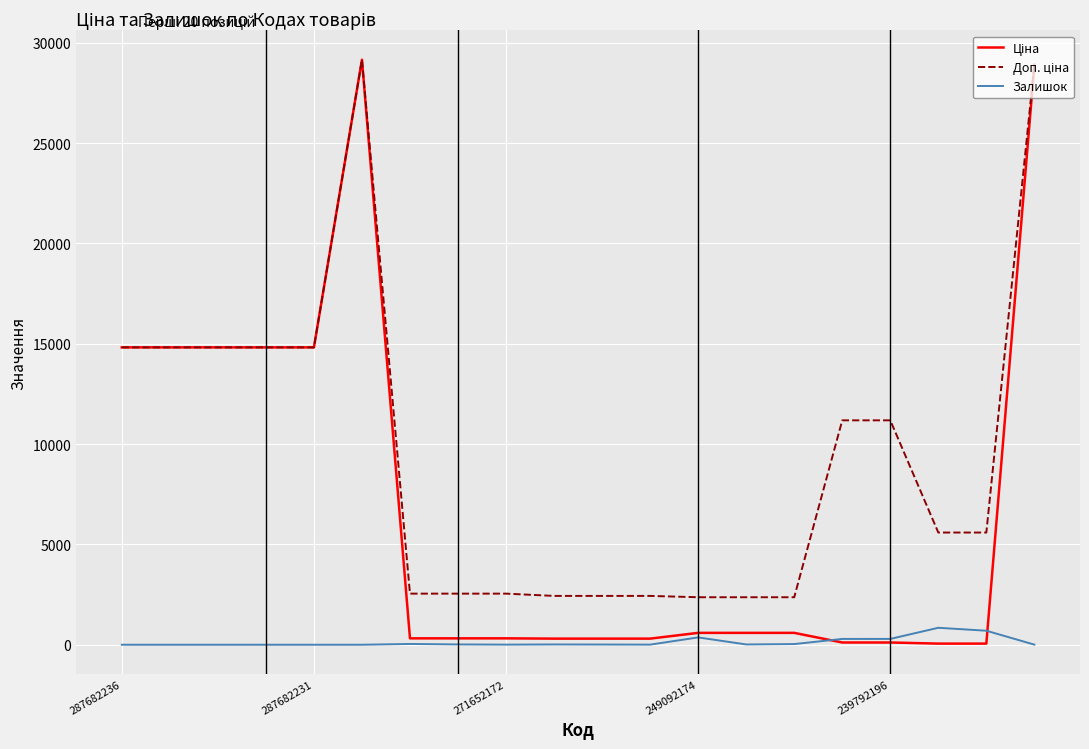

What is the maximum value shown in the chart?

29152.3